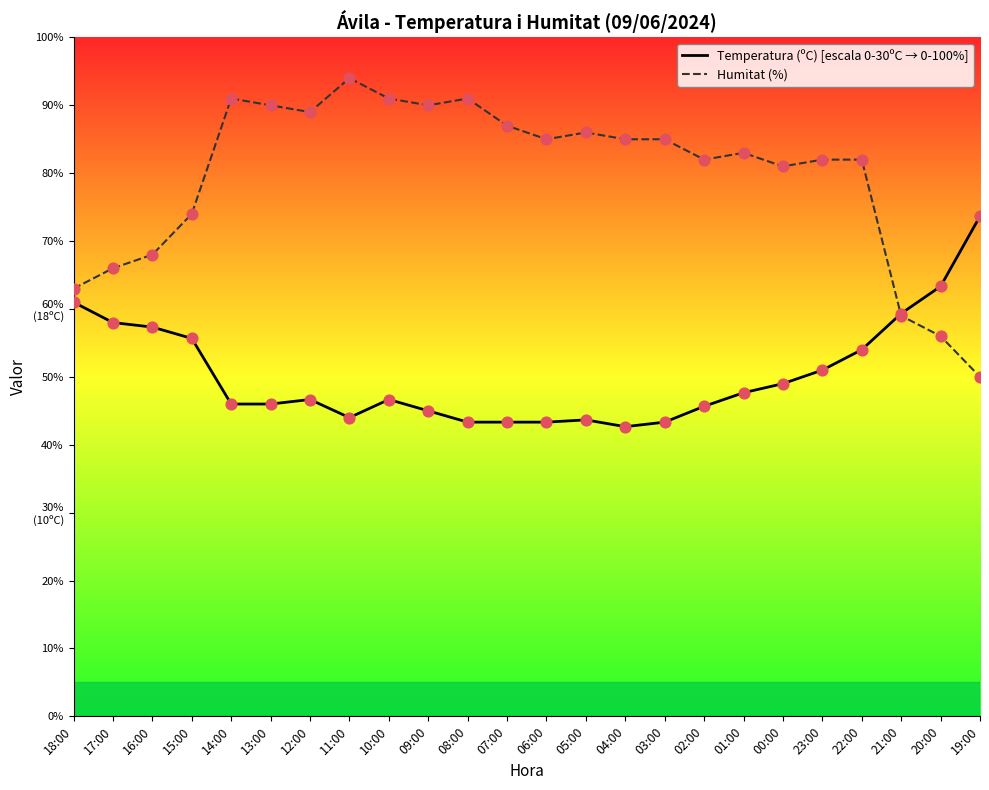

Is this an area chart (filled region under the line)?

No